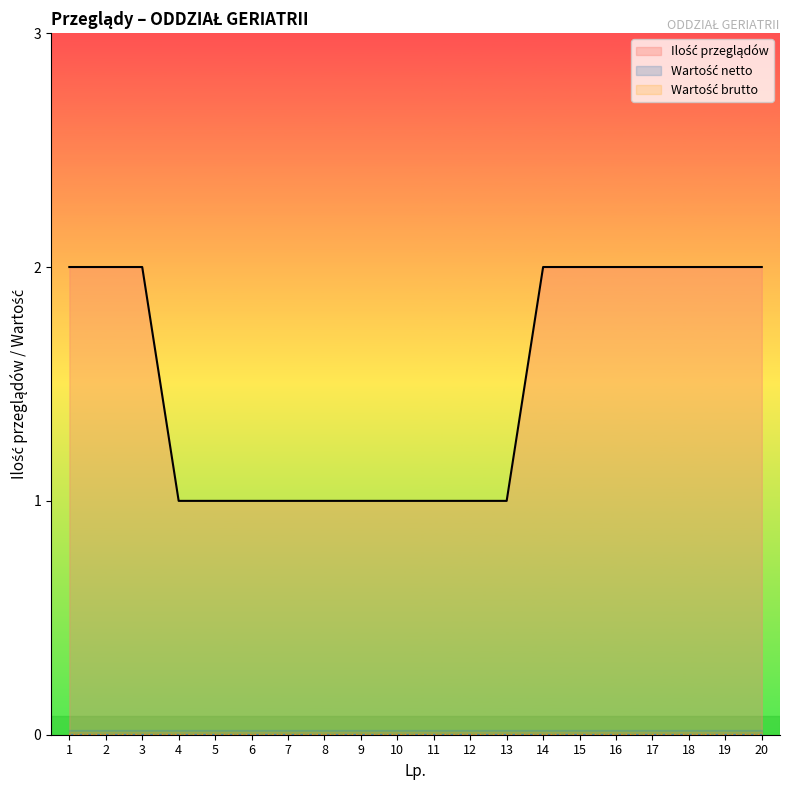

Is the value of Wartość netto at 16 greater than the value of Wartość brutto at 16?

No